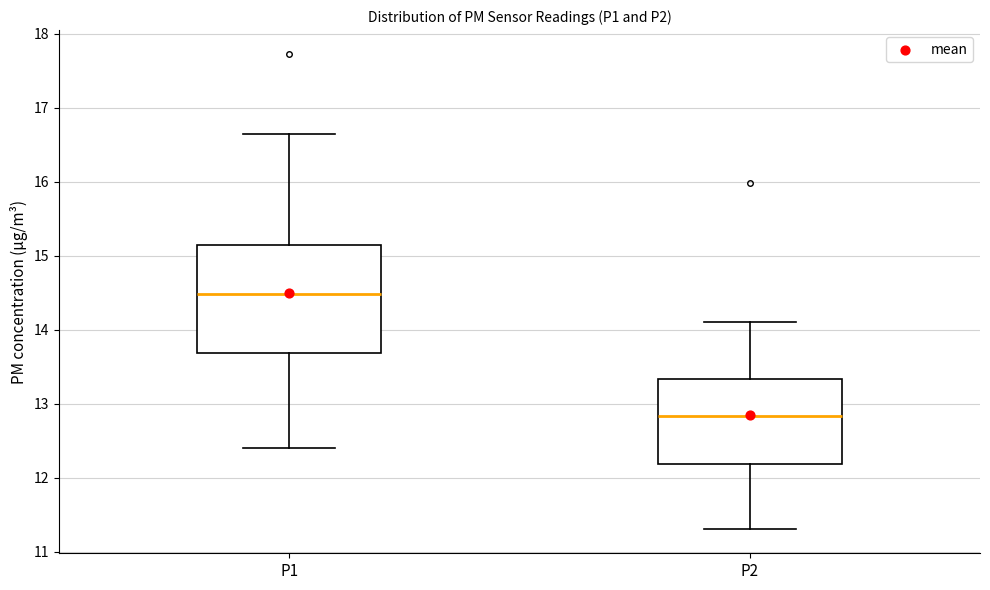

Which box has the highest median line?

P1